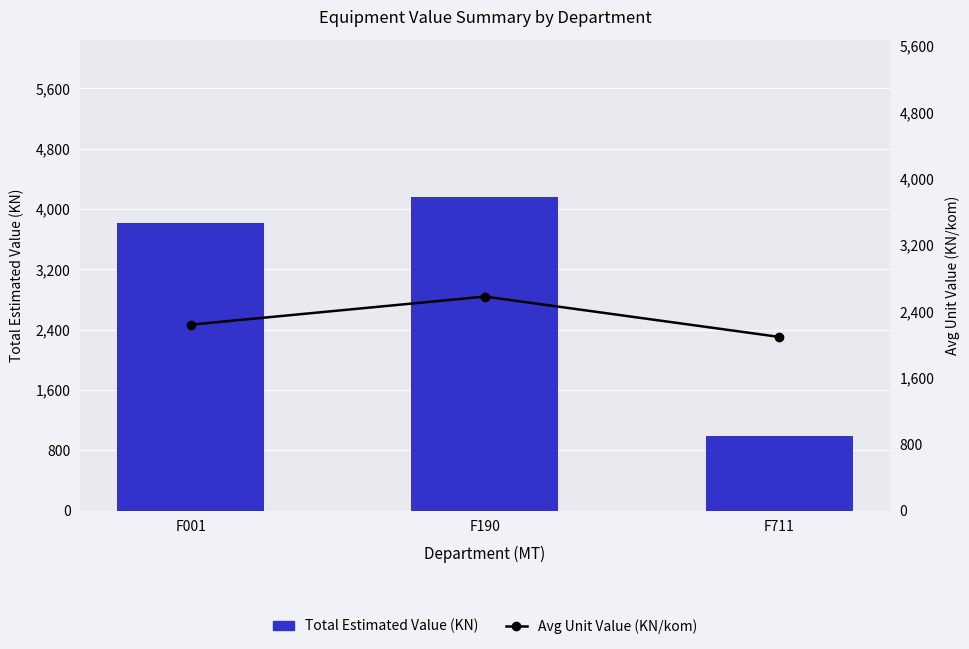

What are all the series names shown in the legend?

Total Estimated Value (KN), Avg Unit Value (KN/kom)